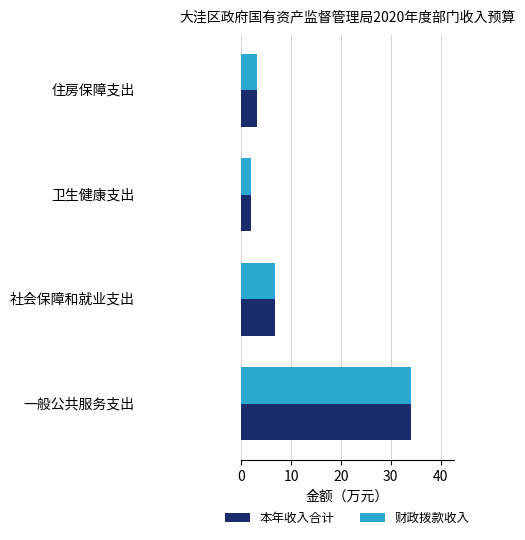

What is the minimum value for 财政拨款收入?

2.0